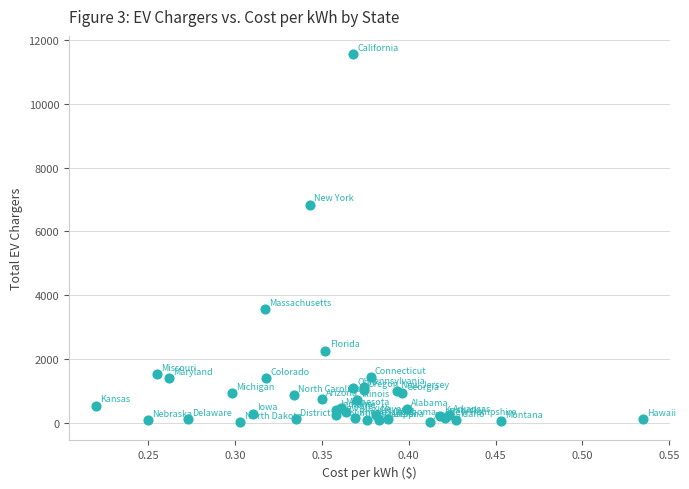

What Y value in the scatter plot is closest to 5788?

6841